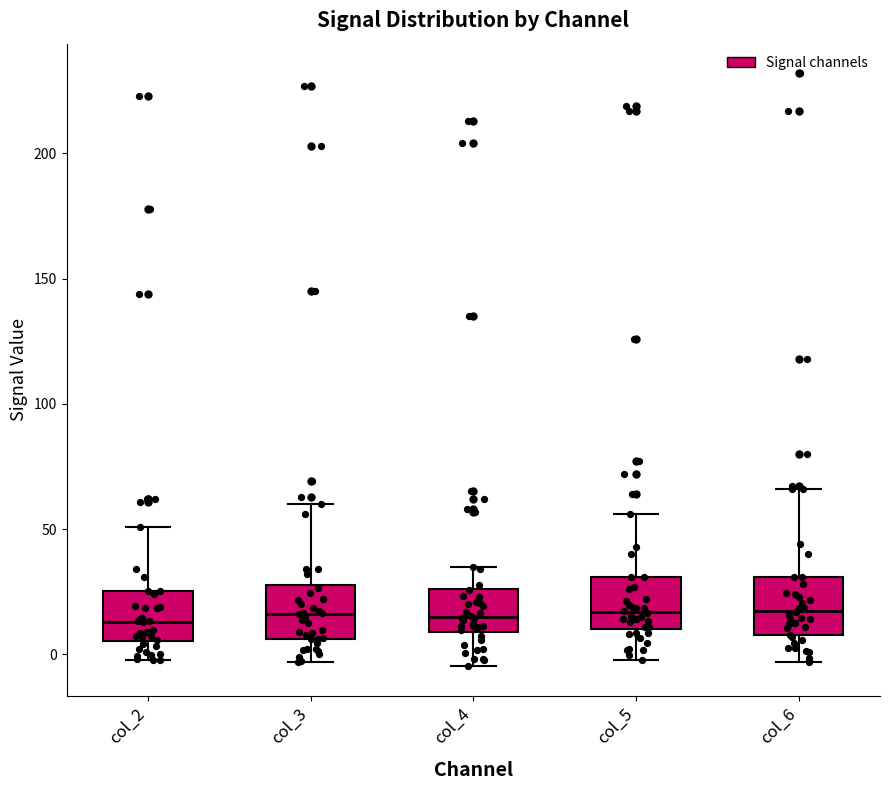

Reading left to right, transcribe this box plot: for each box, give where its median line is, the range the box spans, and where its two whiskers end, as read against the y-axis. The values are not printed on the chart, so give them approximately, as read against the axis.

col_2: median 15, box 5 to 25, whiskers 0 to 50
col_3: median 15, box 5 to 30, whiskers -5 to 60
col_4: median 15, box 10 to 25, whiskers -5 to 35
col_5: median 15, box 10 to 30, whiskers 0 to 55
col_6: median 15, box 10 to 30, whiskers -5 to 65